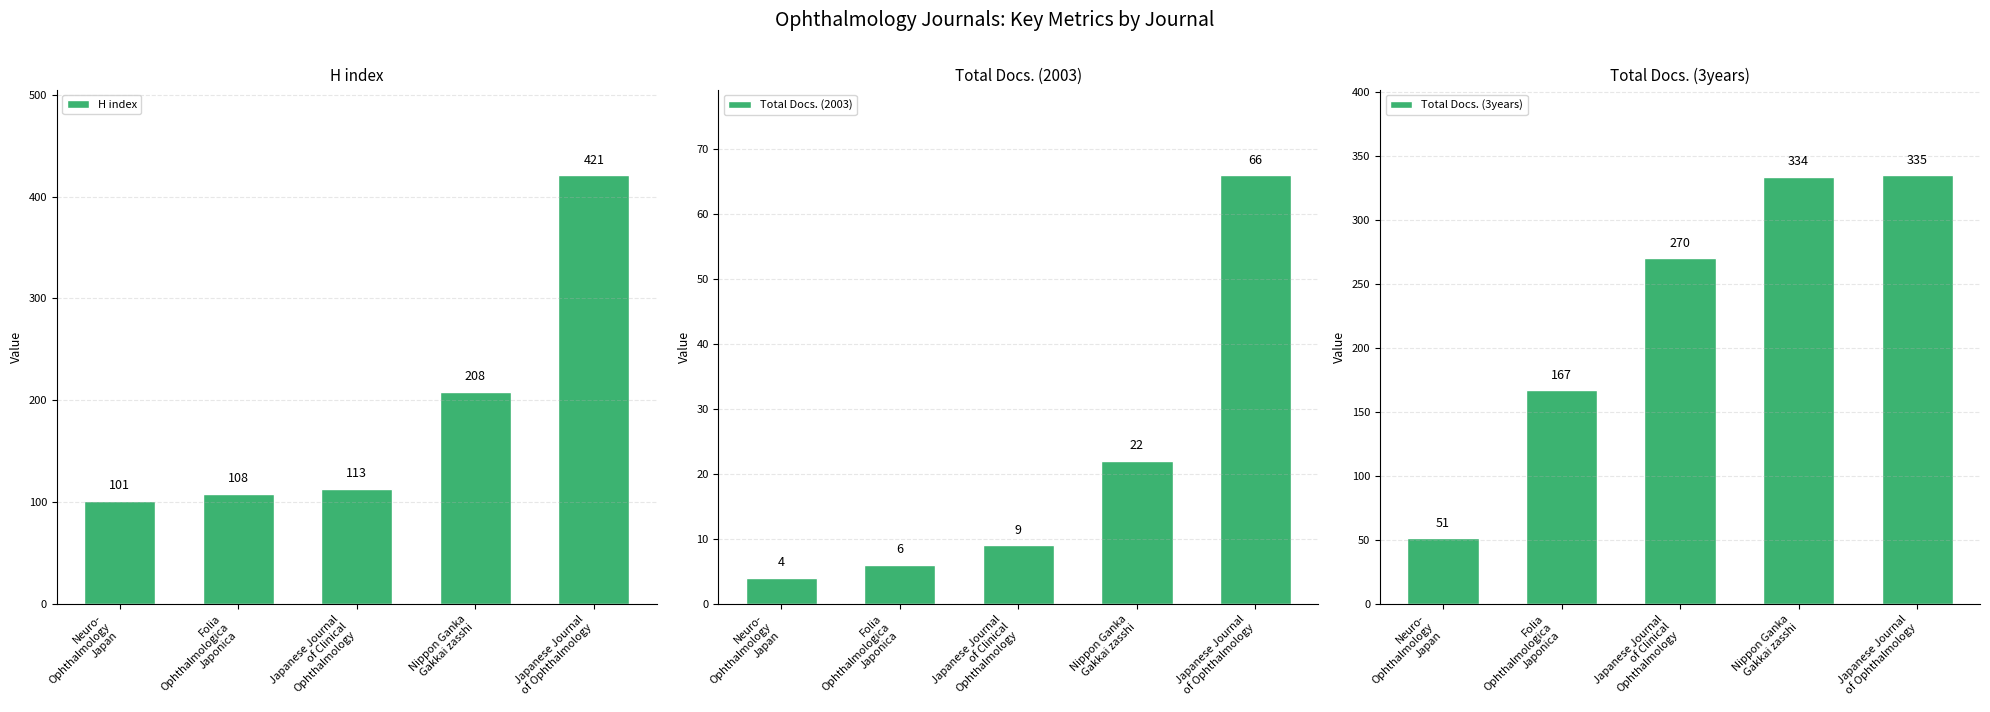

Rank the categories by H index value from lowest to highest.

Neuro-
Ophthalmology
Japan, Folia
Ophthalmologica
Japonica, Japanese Journal
of Clinical
Ophthalmology, Nippon Ganka
Gakkai zasshi, Japanese Journal
of Ophthalmology